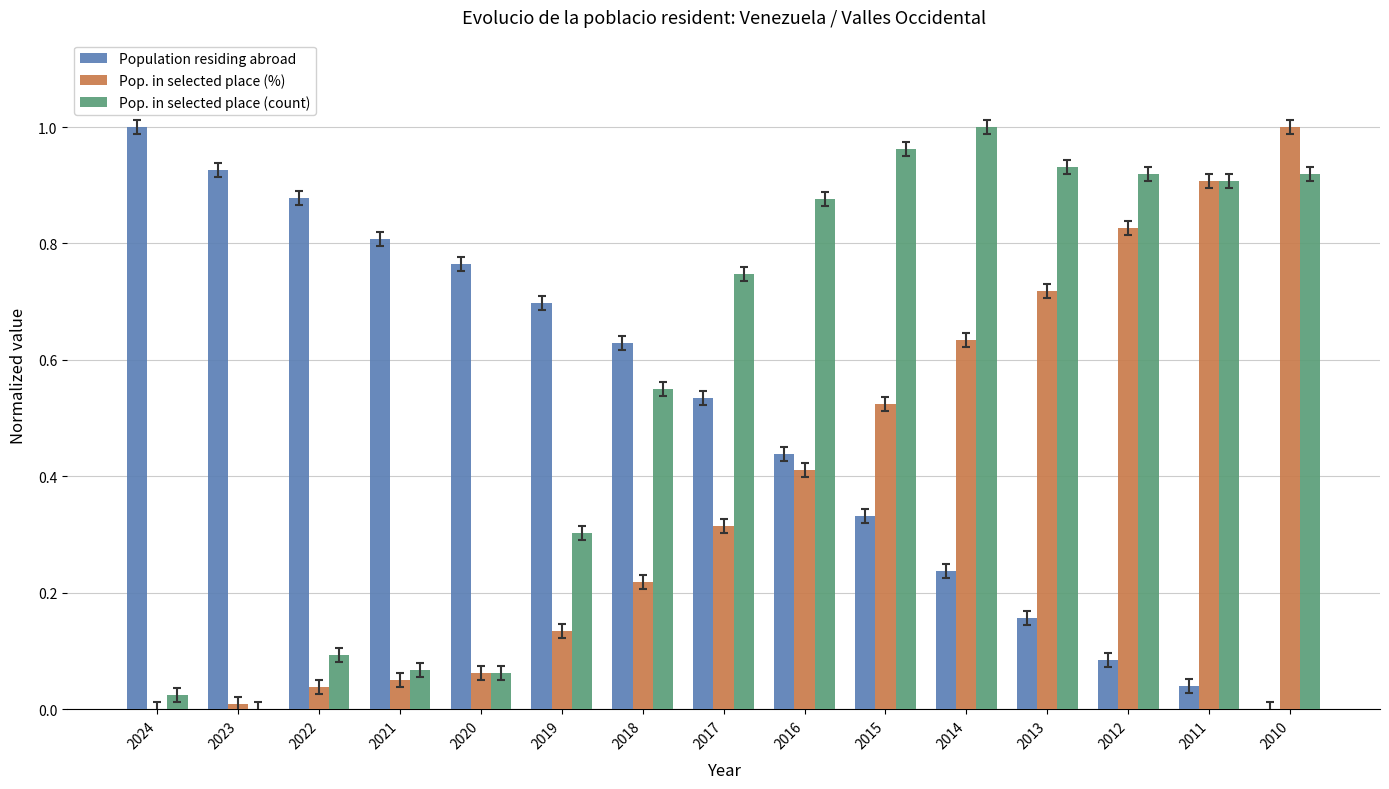

Count the number of categories in the chart.

15